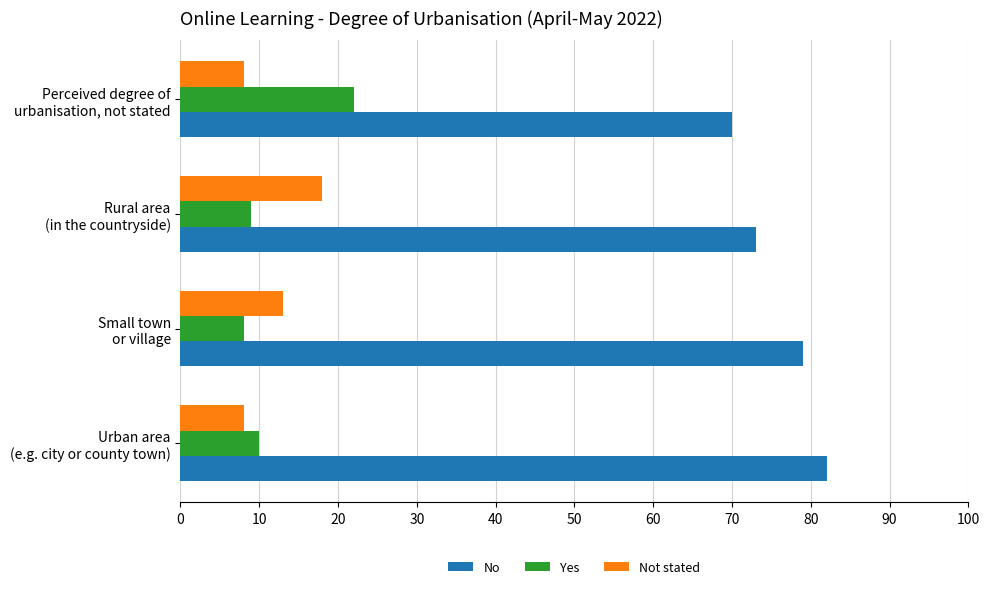

At how many categories does at least one series exceed 61?

4